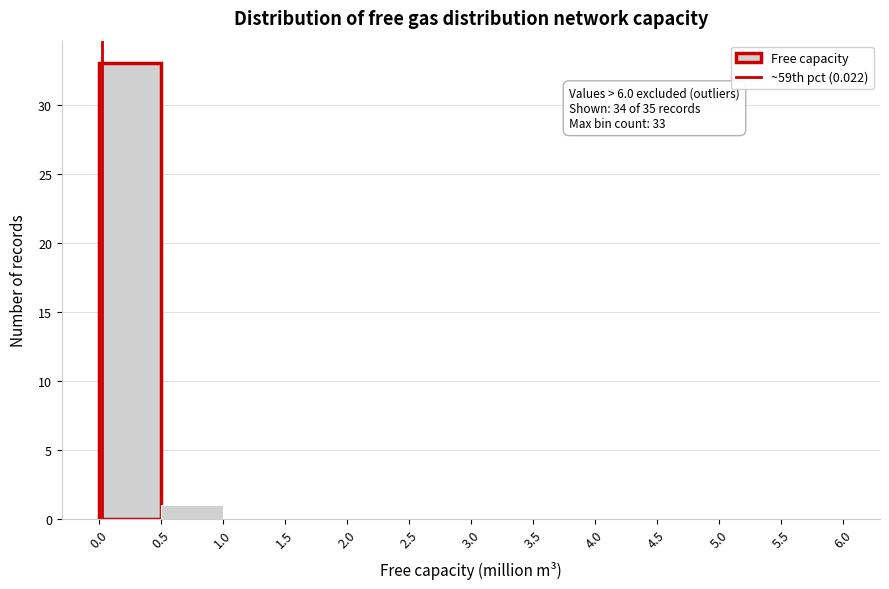

Which range on the x-axis has the tallest bar?

0.0 to 0.5